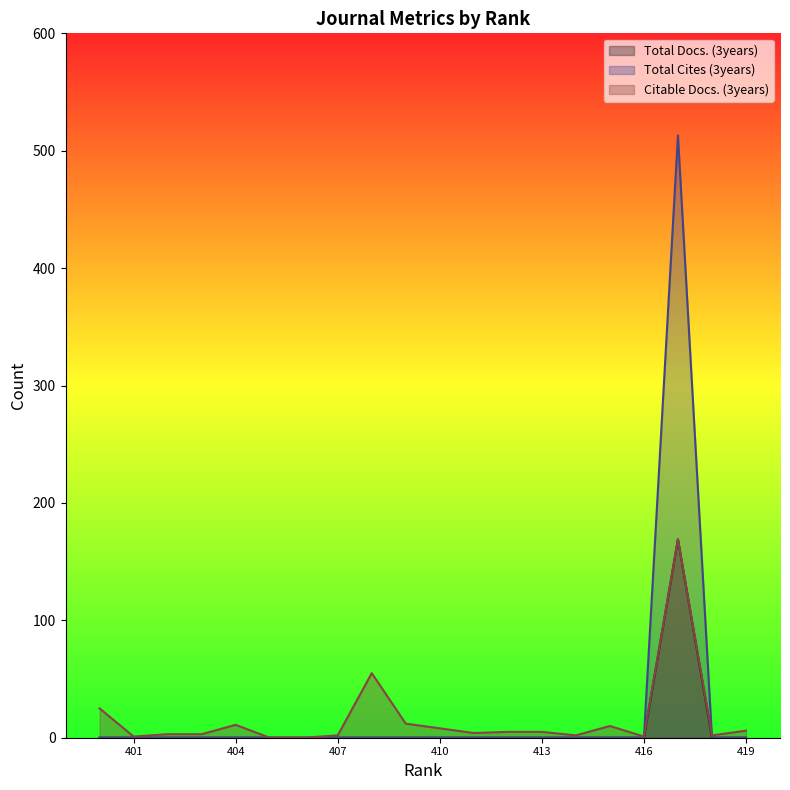

What is the greatest value displayed?

513